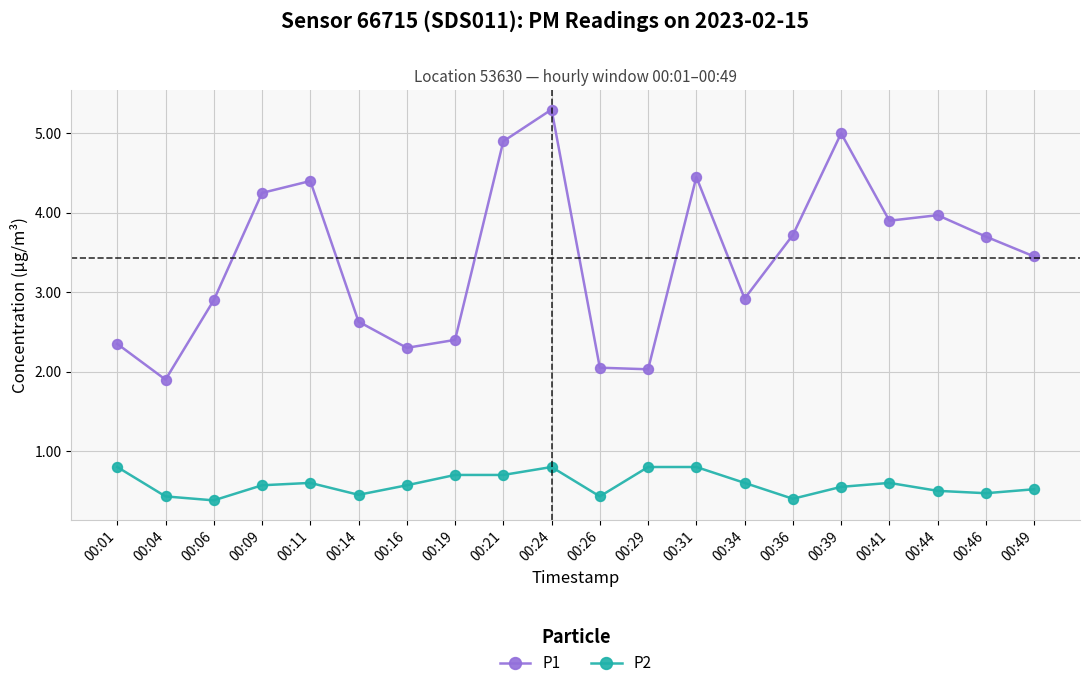

What is the difference between the P1 values at 00:01 and 00:29?

0.3